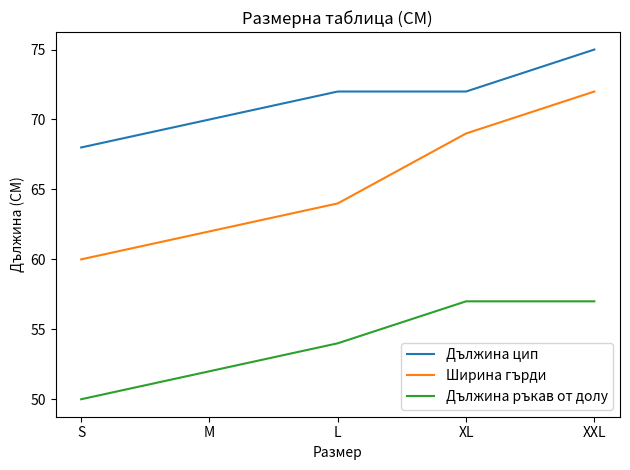

What is the difference between the maximum and minimum values in the Ширина гърди series?

12